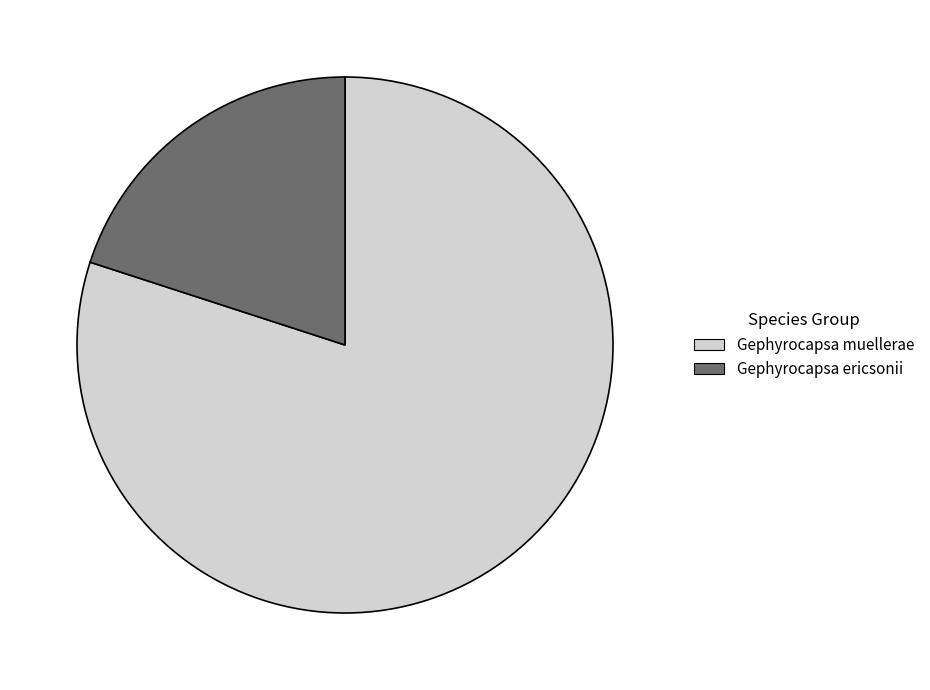

Combined, do Gephyrocapsa muellerae and Gephyrocapsa ericsonii account for over 50%?

Yes